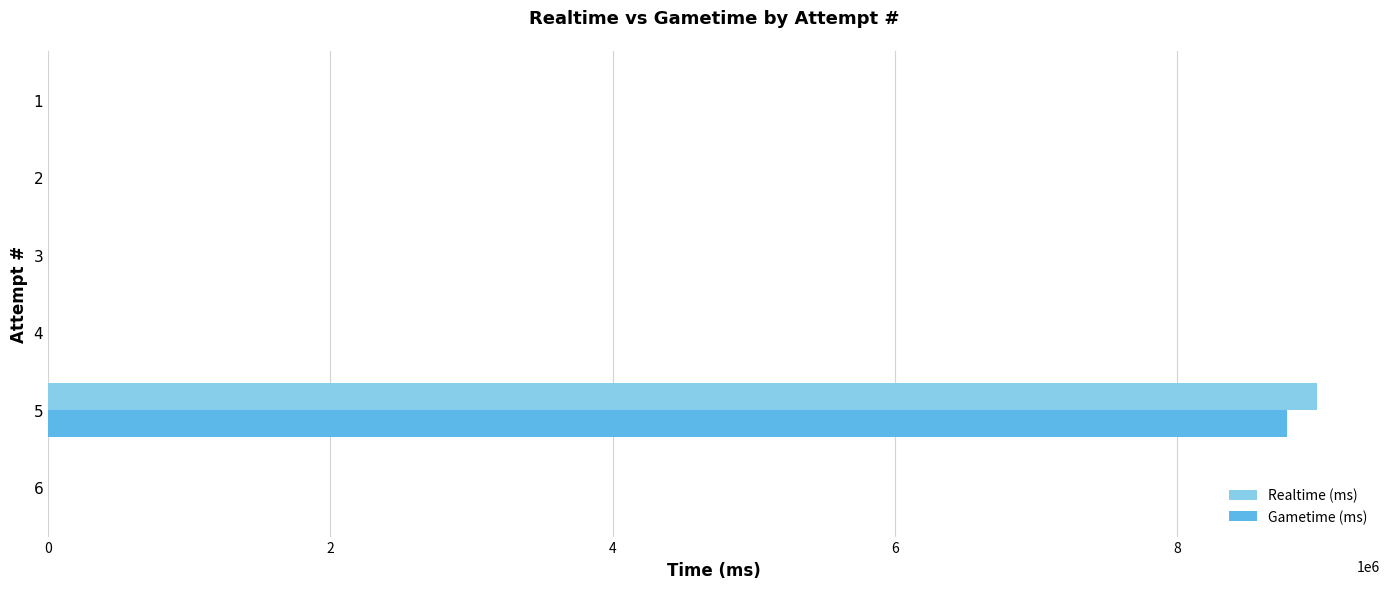

At which category is the sum across all series the highest?

5